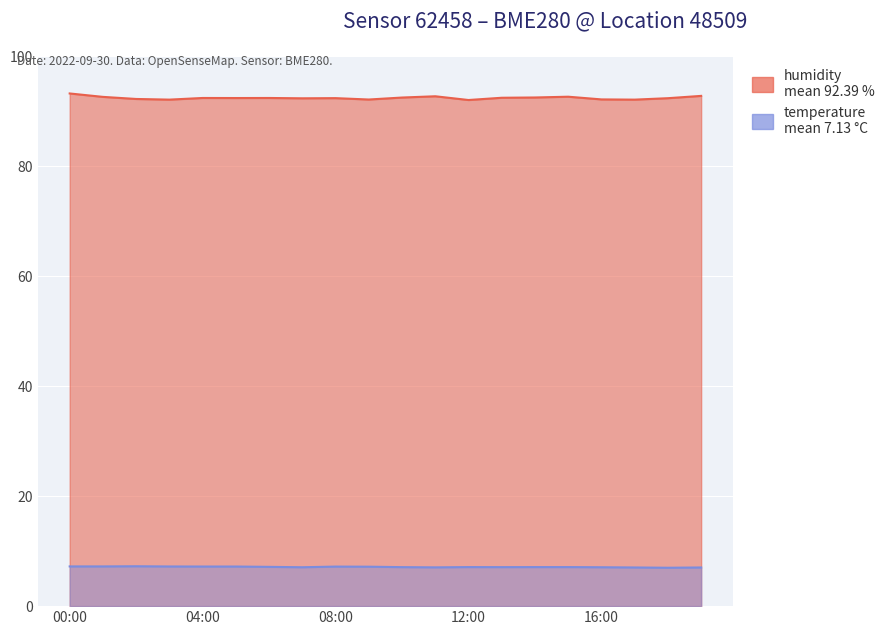

What is the minimum value shown in the chart?

6.7